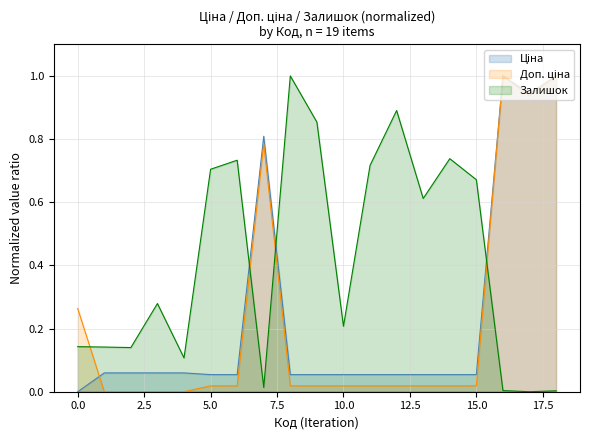

Which series has the largest total across all categories?

Залишок